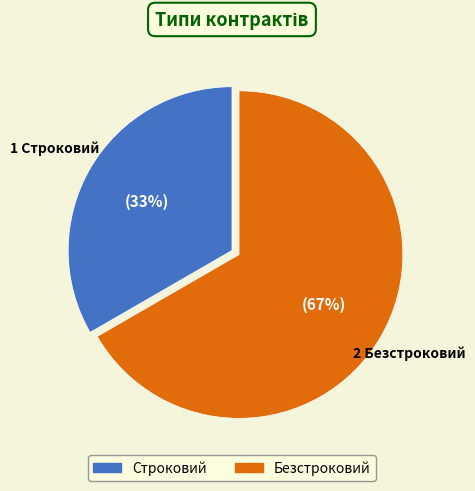

To the nearest percent, what is the combined percentage of Строковий and Безстроковий?

100%